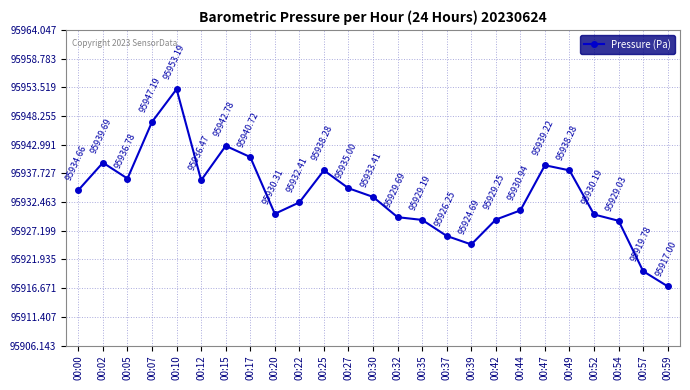

Where is the first local minimum?

00:05